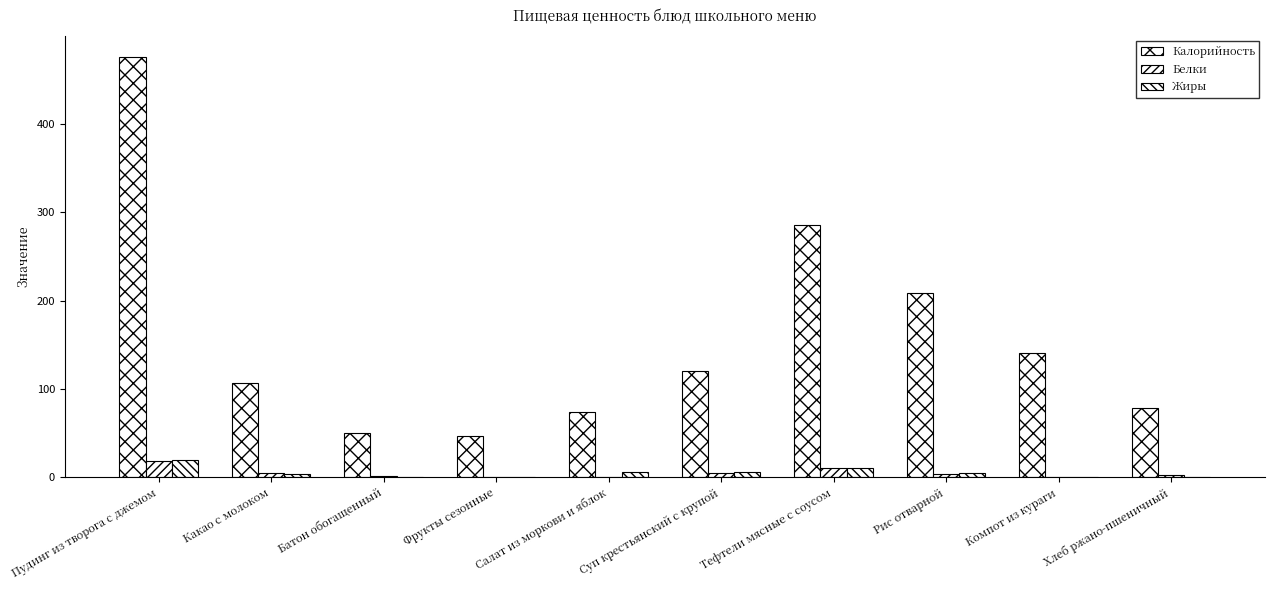

What is the label of the 10th bar from the left?

Хлеб ржано-пшеничный